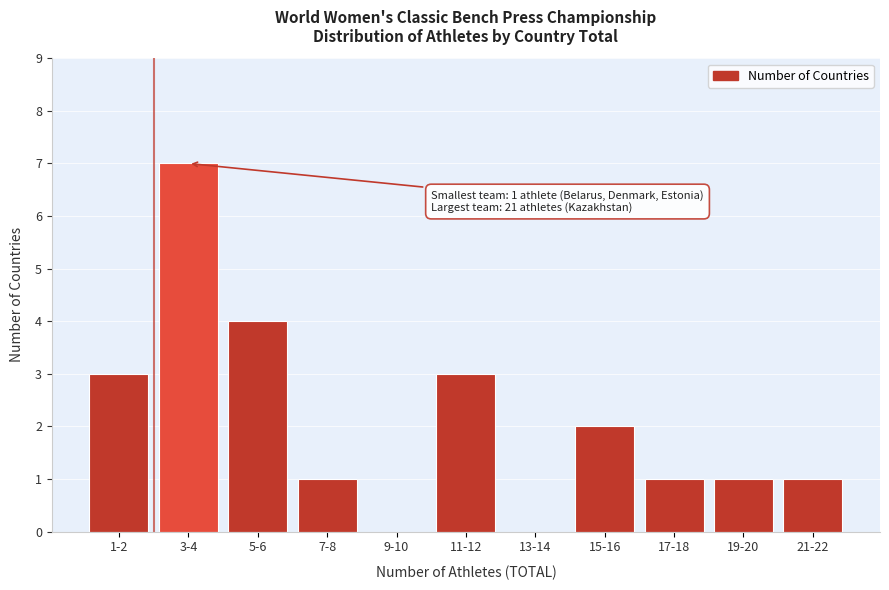

Reading left to right, extract all data points from this chart.

1-2=3	3-4=7	5-6=4	7-8=1	9-10=0	11-12=3	13-14=0	15-16=2	17-18=1	19-20=1	21-22=1